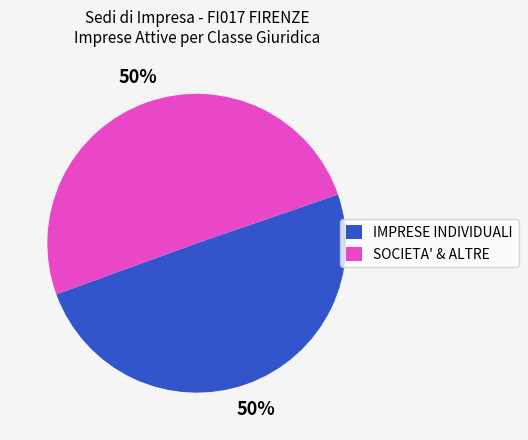

To the nearest percent, what is the average slice percentage?

50%